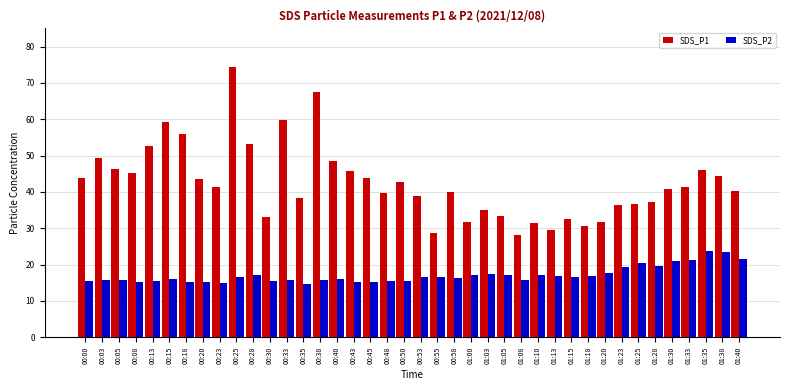

Is it true that SDS_P2 equals 5.7 at 01:18?

False